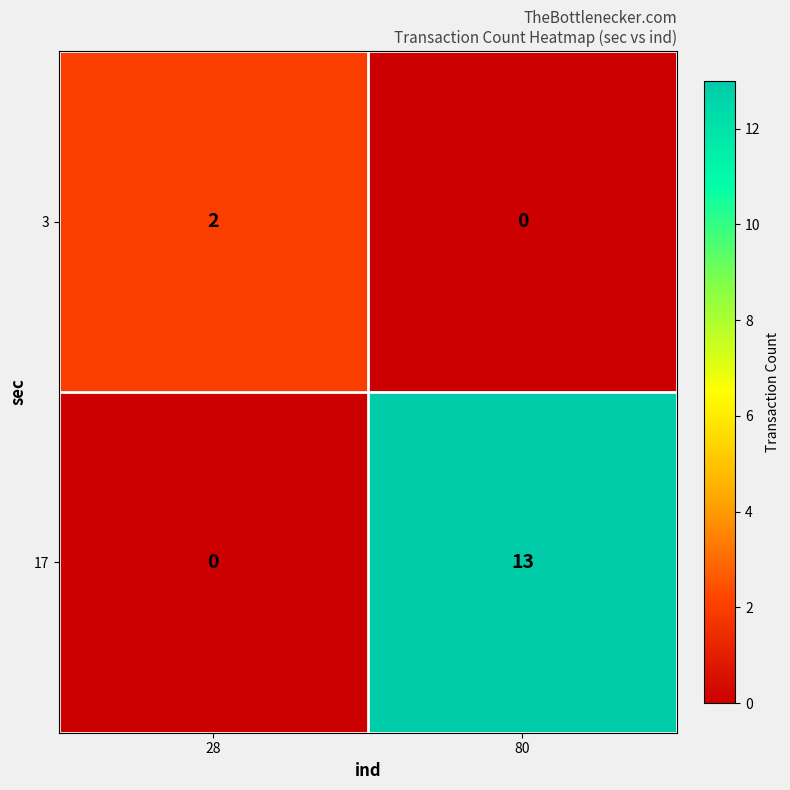

Rank the series at 28 from highest to lowest value.

3, 17